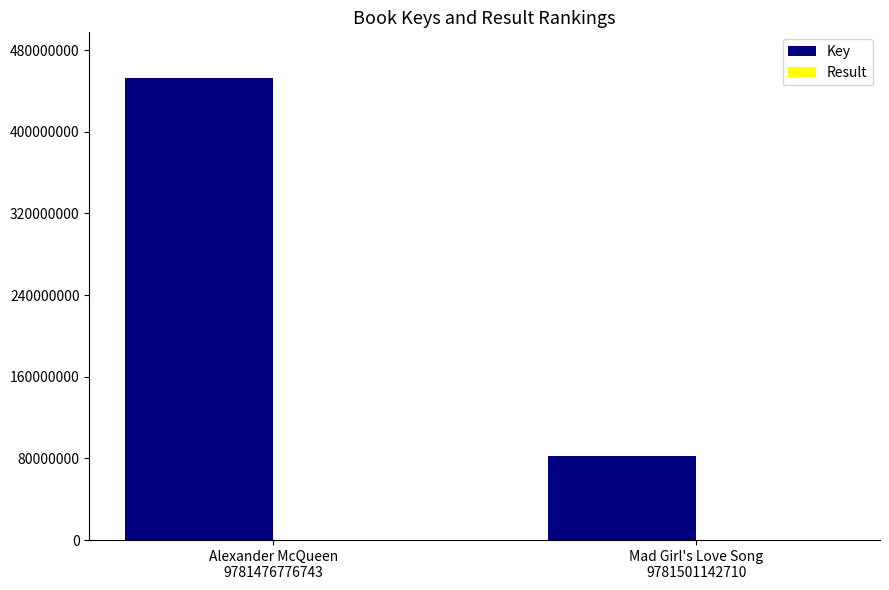

What is the spread (max minus min) of values at Alexander McQueen
9781476776743?

452266063